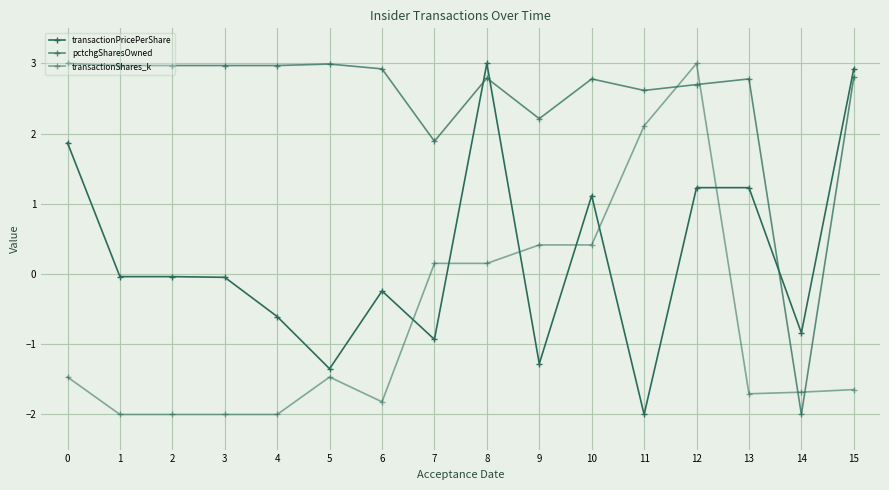

True or false: pctchgSharesOwned has more than 1 points higher than both neighbors.

True